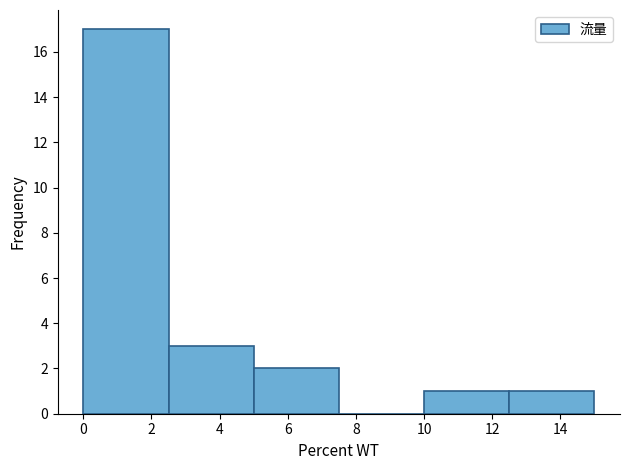

Over which range of the x-axis is the bar tallest?

0.0 to 2.5